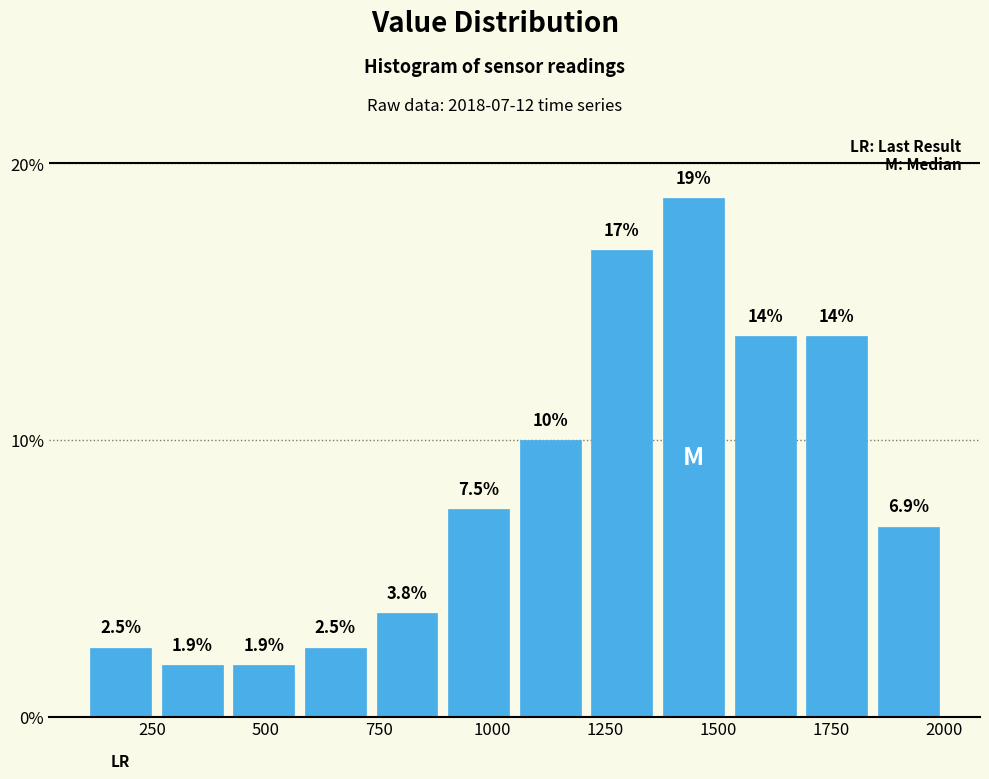

Read against the x-axis, roughly where is the centre of the tallest bar?

1450